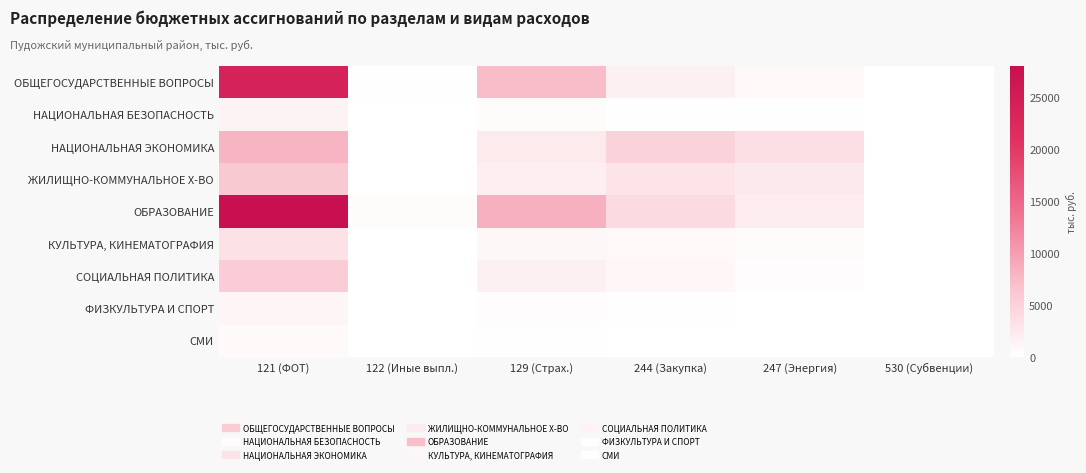

Which series has the largest total across all categories?

ОБРАЗОВАНИЕ